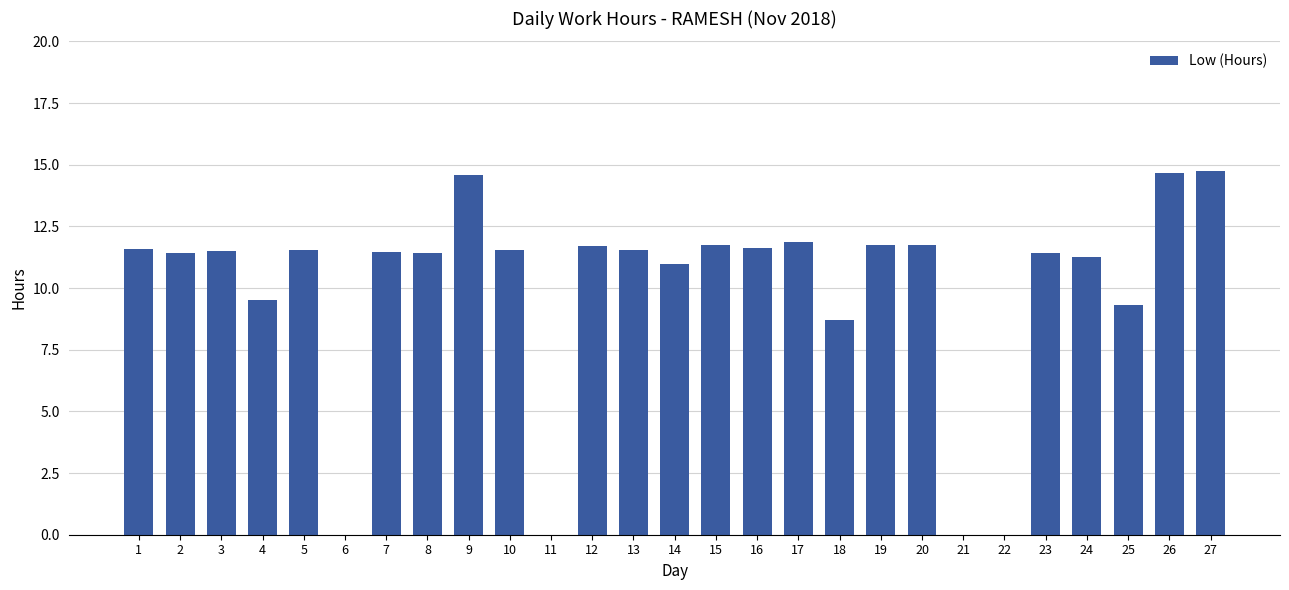

True or false: the data shows 11.5 at 3.

True